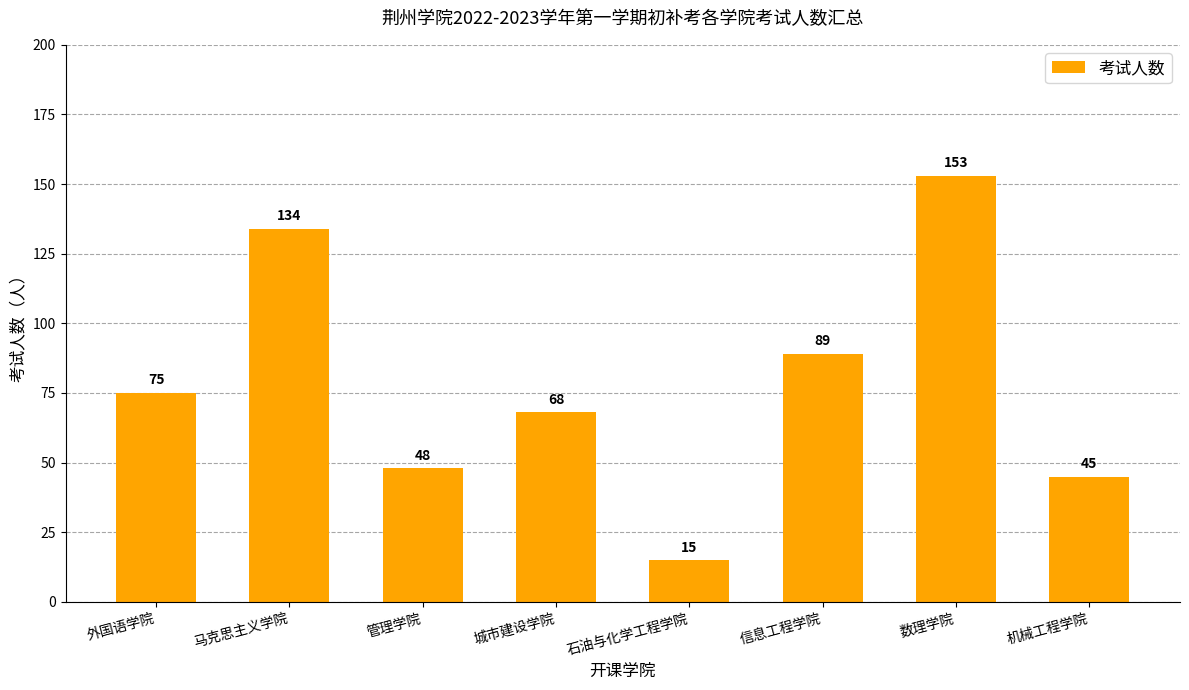

At which label is the value closest to 84?

信息工程学院